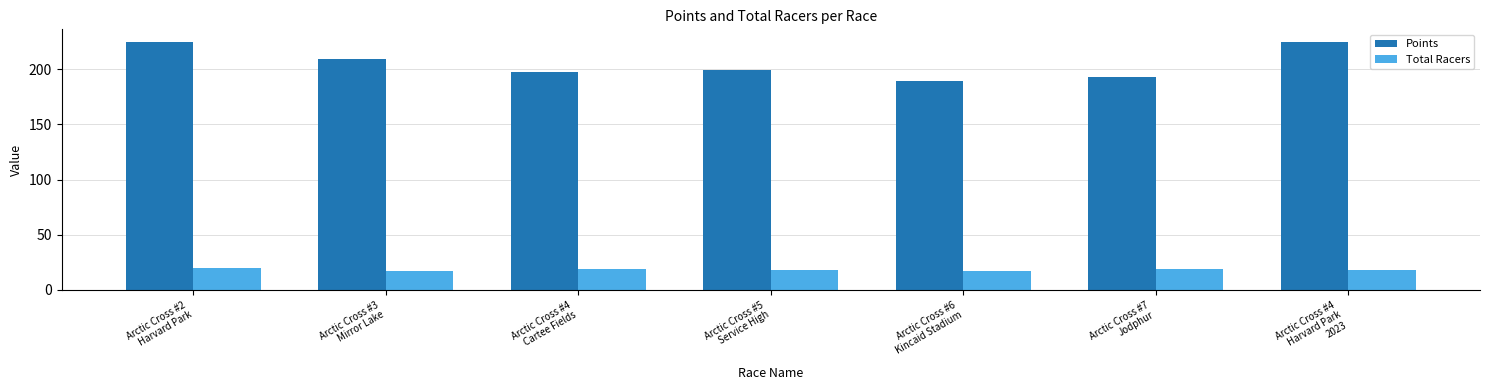

True or false: Points has a value of 296.7 at Arctic Cross #6
Kincaid Stadium.

False